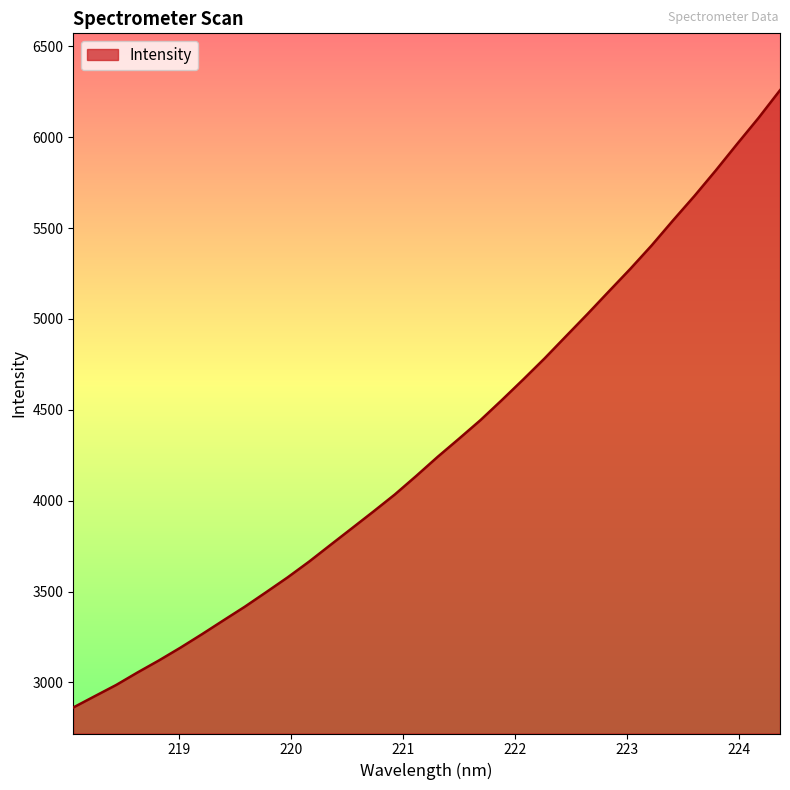

What is the greatest value displayed?

6258.6